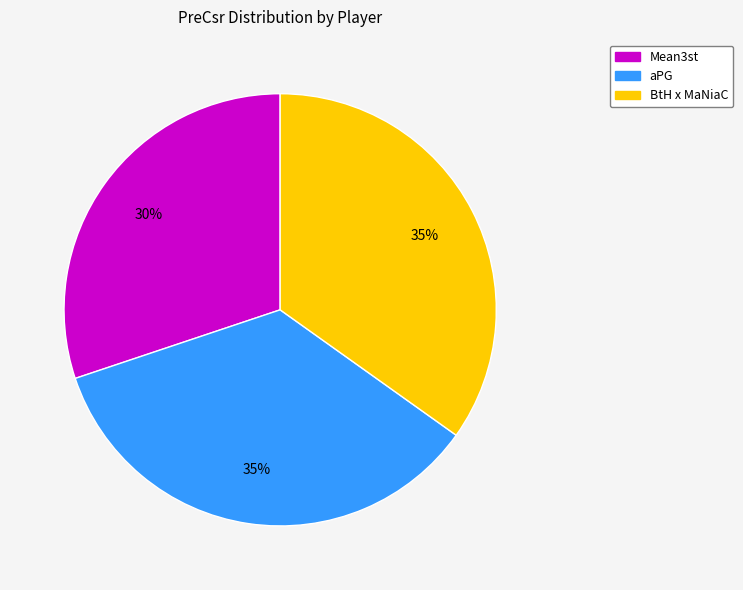

Which slice is the smallest?

Mean3st